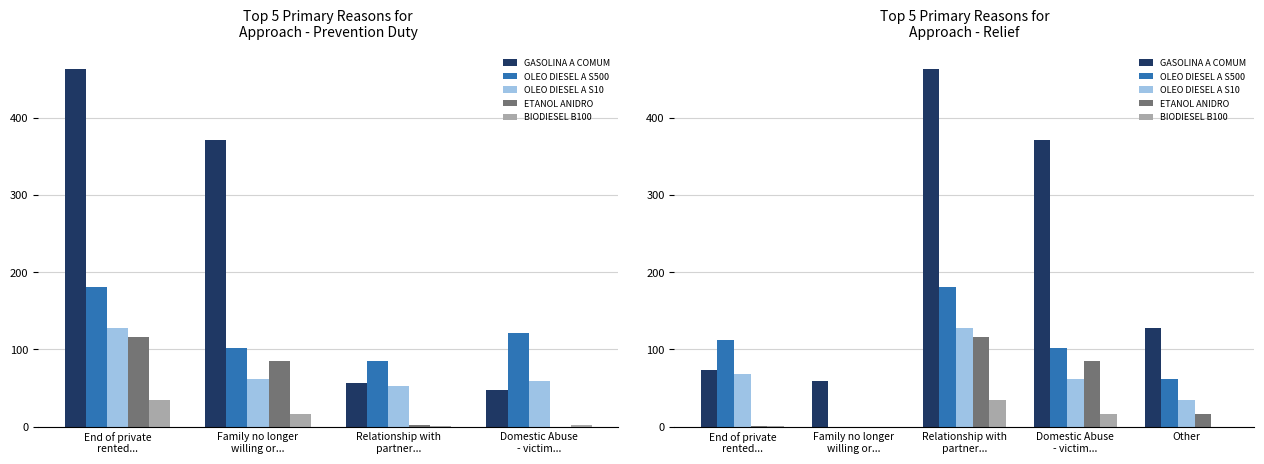

How many data points in ETANOL ANIDRO CARBURANTE are less than 15?

2